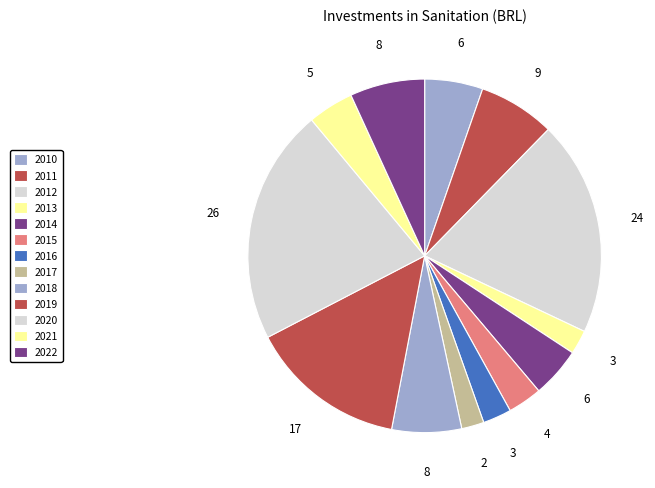

Count the number of slices in the pie.

13